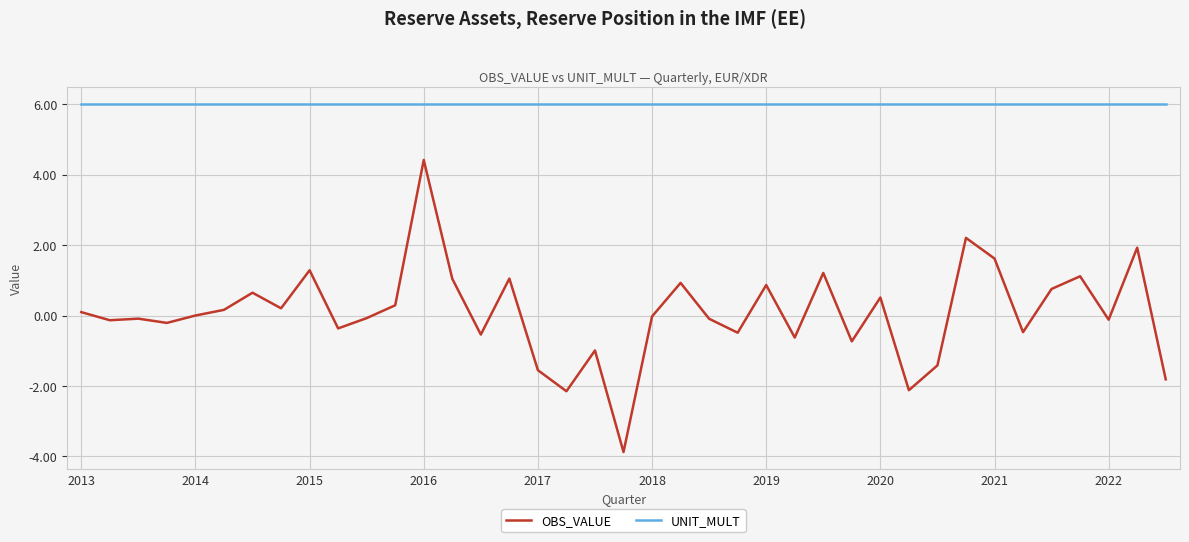

True or false: OBS_VALUE and UNIT_MULT cross at least once.

False